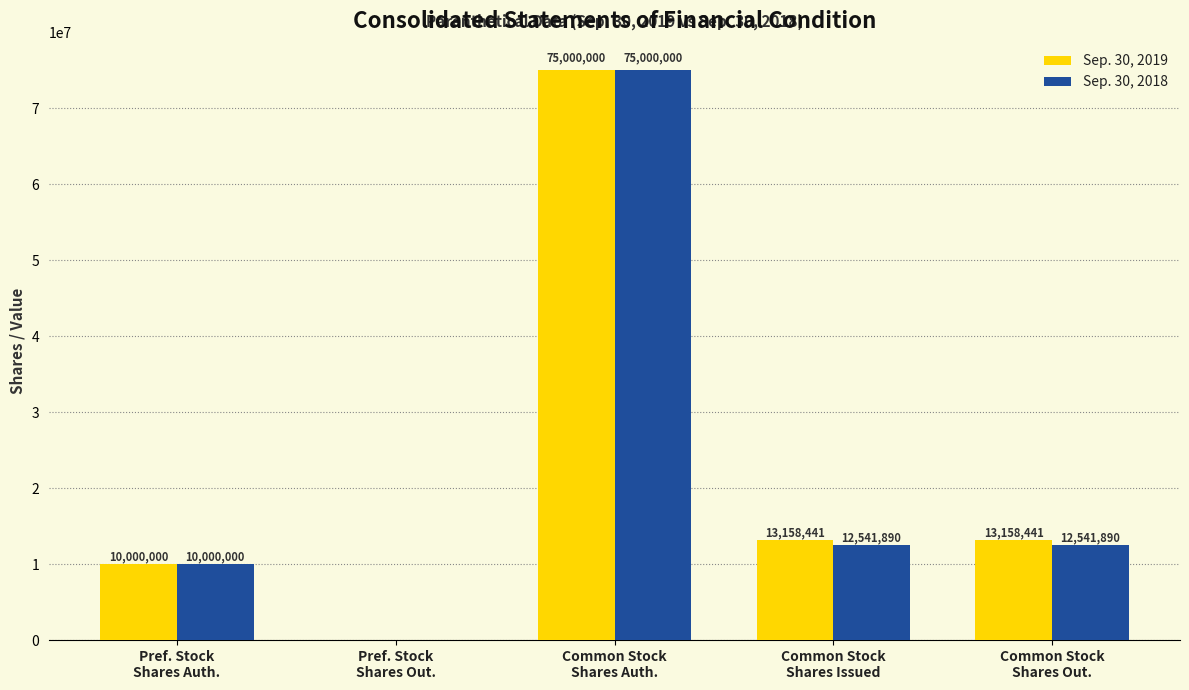

Is the value of Sep. 30, 2018 at Common Stock
Shares Auth. greater than the value of Sep. 30, 2019 at Pref. Stock
Shares Out.?

Yes